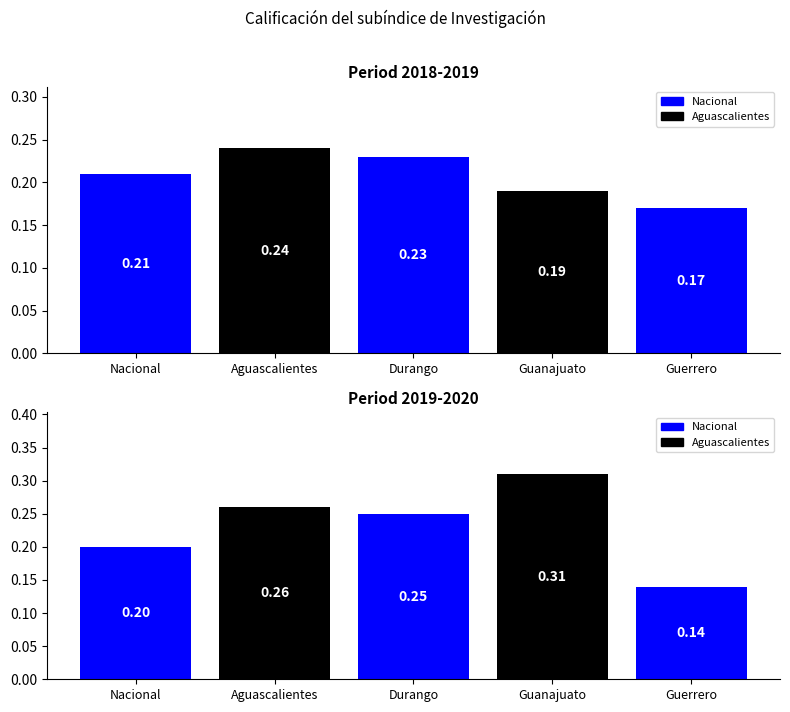

True or false: 2019-2020 has a value of 0.1 at Nacional.

False